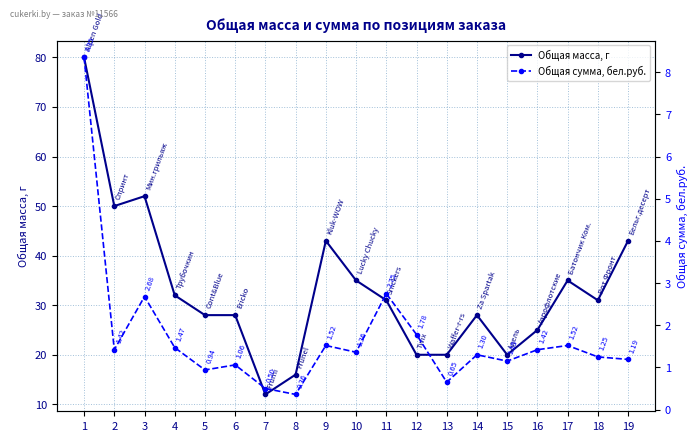

What is the total value across all series at 19?

44.2